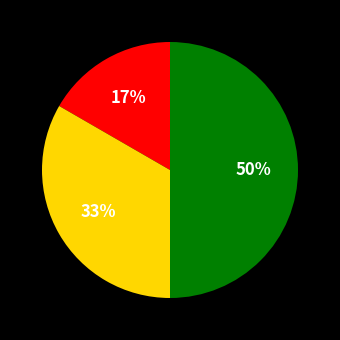

To the nearest percent, what is the average slice percentage?

33%